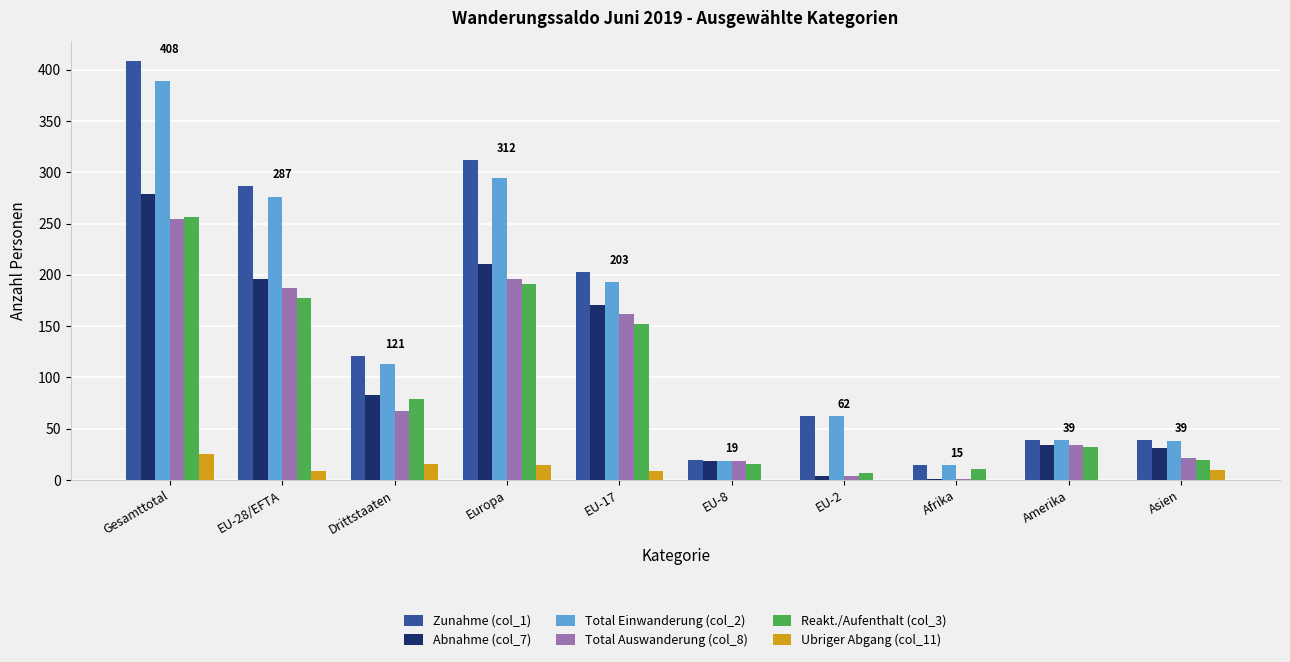

True or false: Total Einwanderung (col_2) has a value of 638 at Gesamttotal.

False